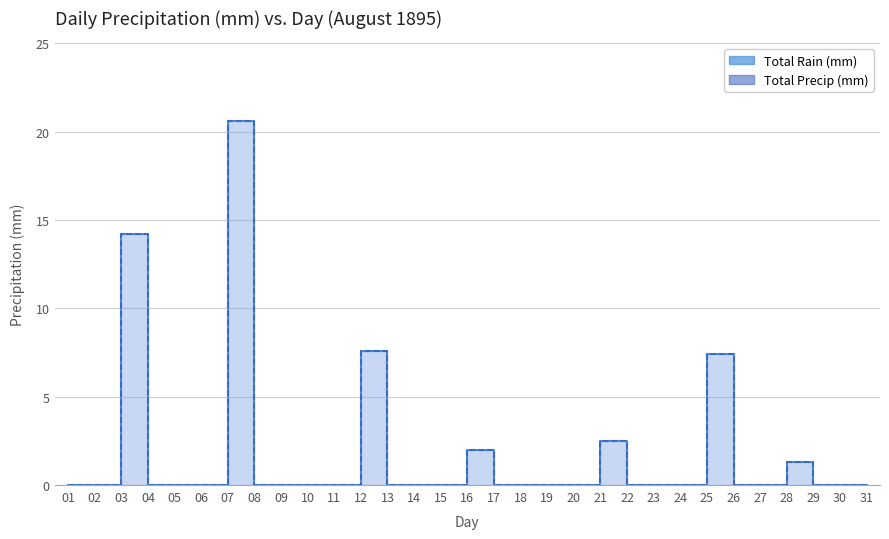

How many interior local peaks does the Total Precip (mm) series have?

7